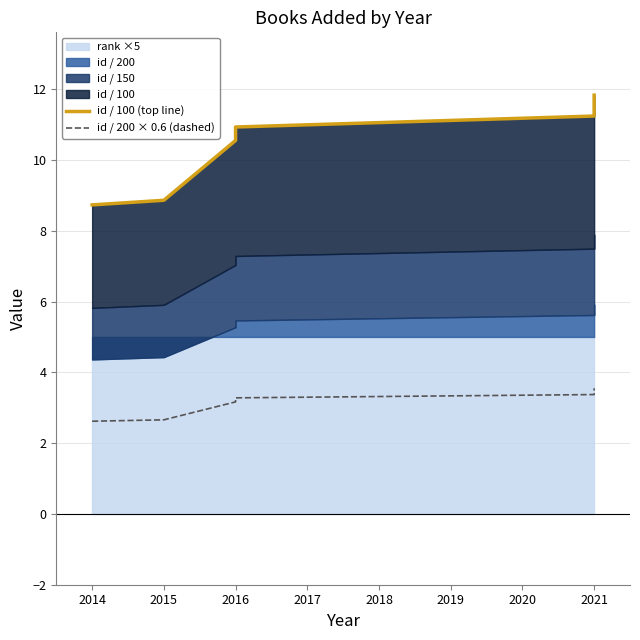

What is the difference between the second highest and minimum values in the id / 100 (top line) series?

2.5